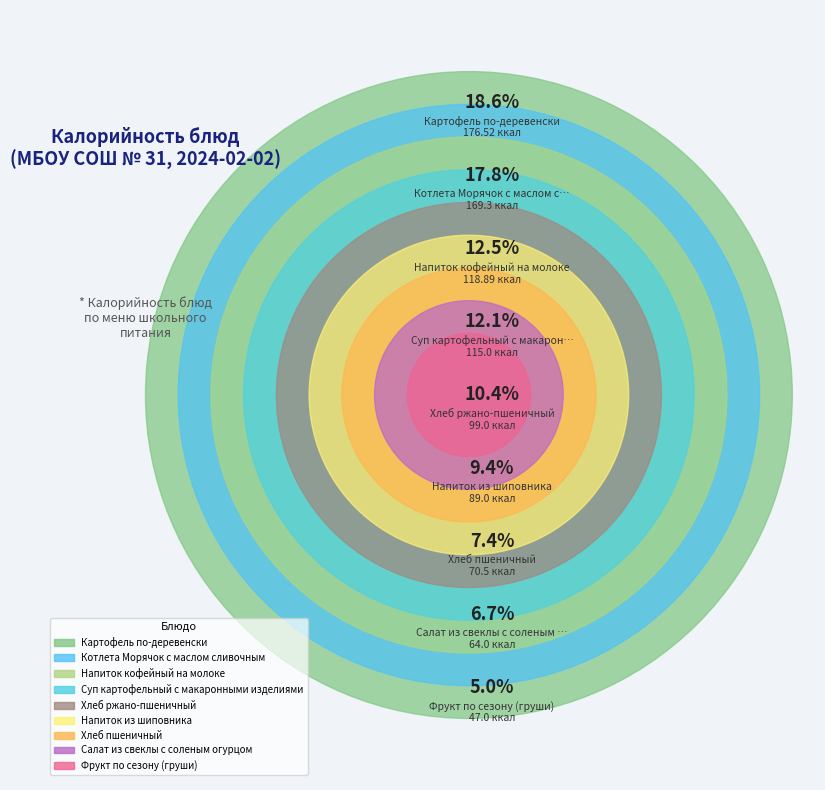

Rank the categories by value from lowest to highest.

Фрукт по сезону (груши), Салат из свеклы с соленым огурцом, Хлеб пшеничный, Напиток из шиповника, Хлеб ржано-пшеничный, Суп картофельный с макаронными изделиями, Напиток кофейный на молоке, Котлета Морячок с маслом сливочным, Картофель по-деревенски